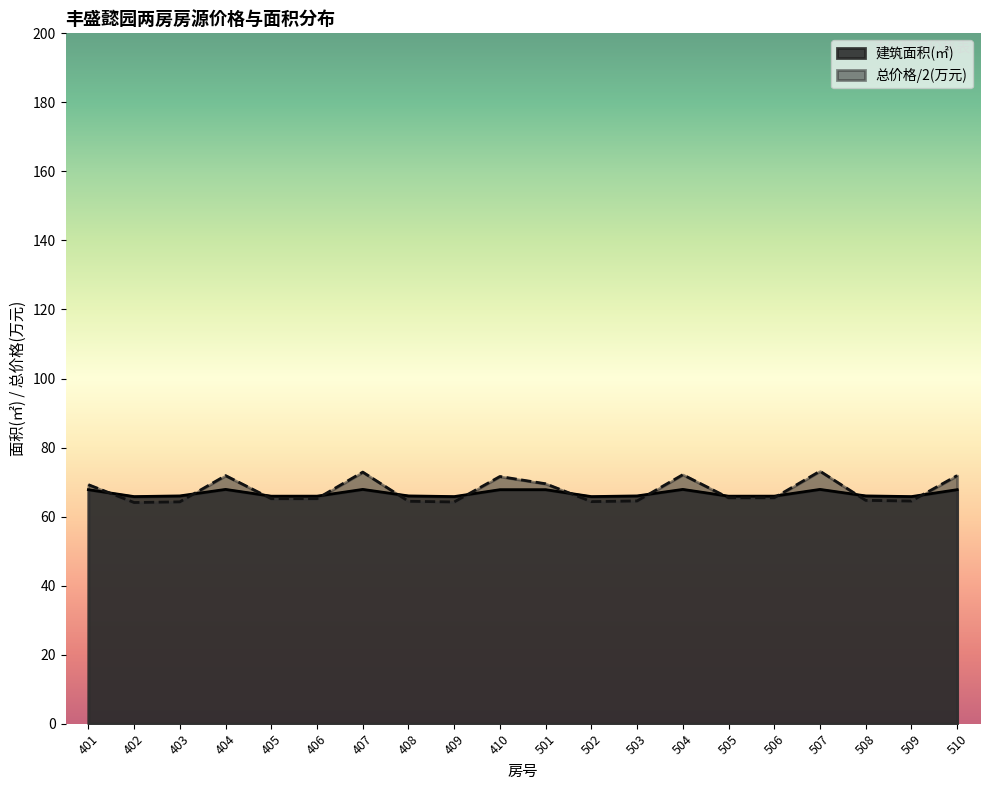

Reading right to left, extract all data points from this chart.

建筑面积(㎡): 67.8	65.8	66.0	67.9	65.9	65.9	67.9	66.0	65.8	67.8	67.8	65.8	66.0	67.9	65.9	65.9	67.9	66.0	65.8	67.8
总价格(万元): 71.9	64.5	64.7	73.2	65.5	65.4	72.1	64.5	64.3	69.5	71.6	64.2	64.4	72.9	65.2	65.2	71.9	64.3	64.1	69.2